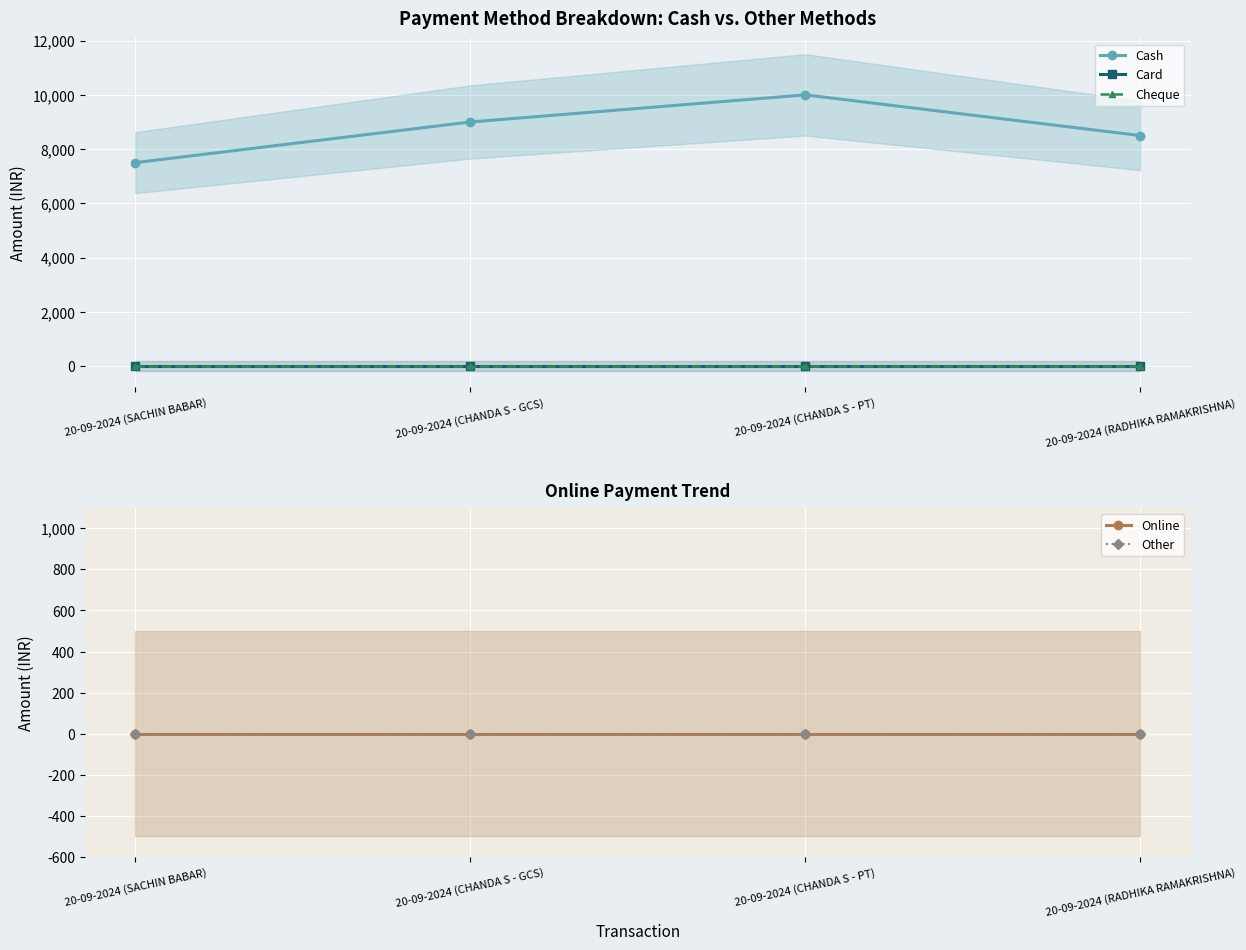

At 20-09-2024 (SACHIN BABAR), list the series in order from largest to smallest.

Cash, Card, Cheque, Online, Other